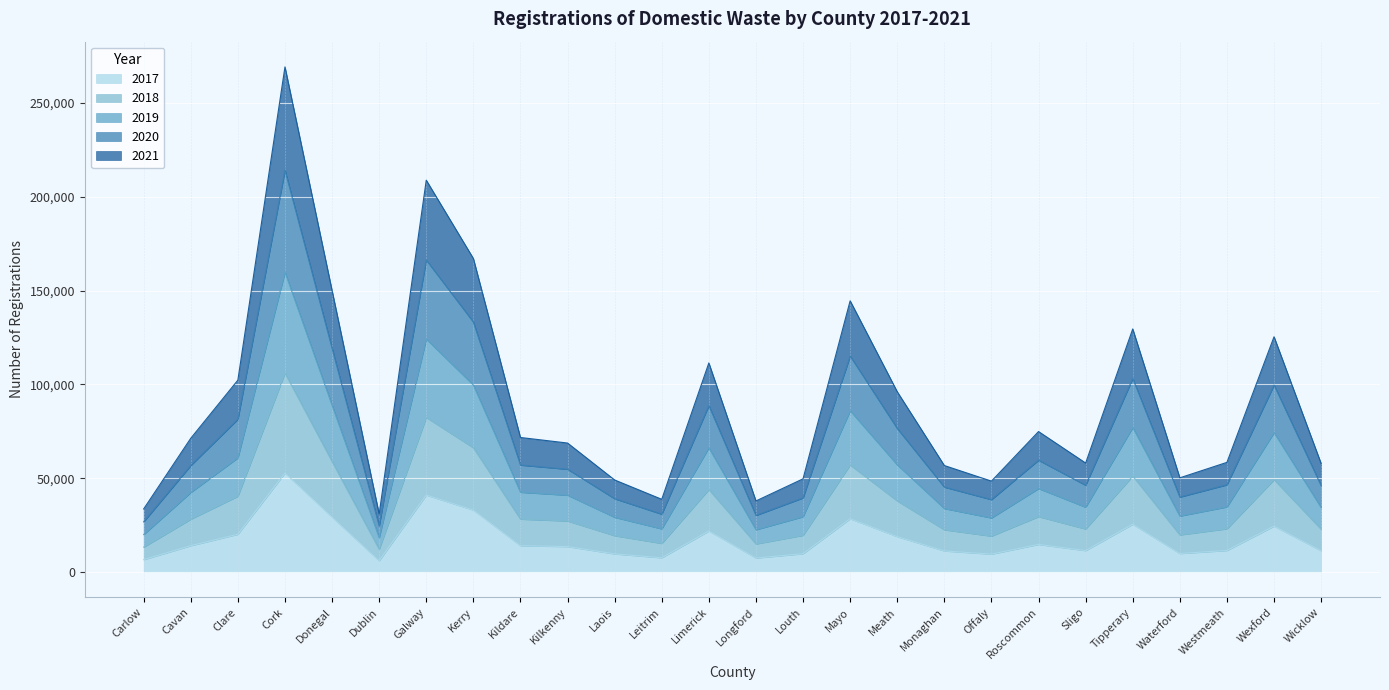

Which category has the lowest value in the 2018 series?

Dublin